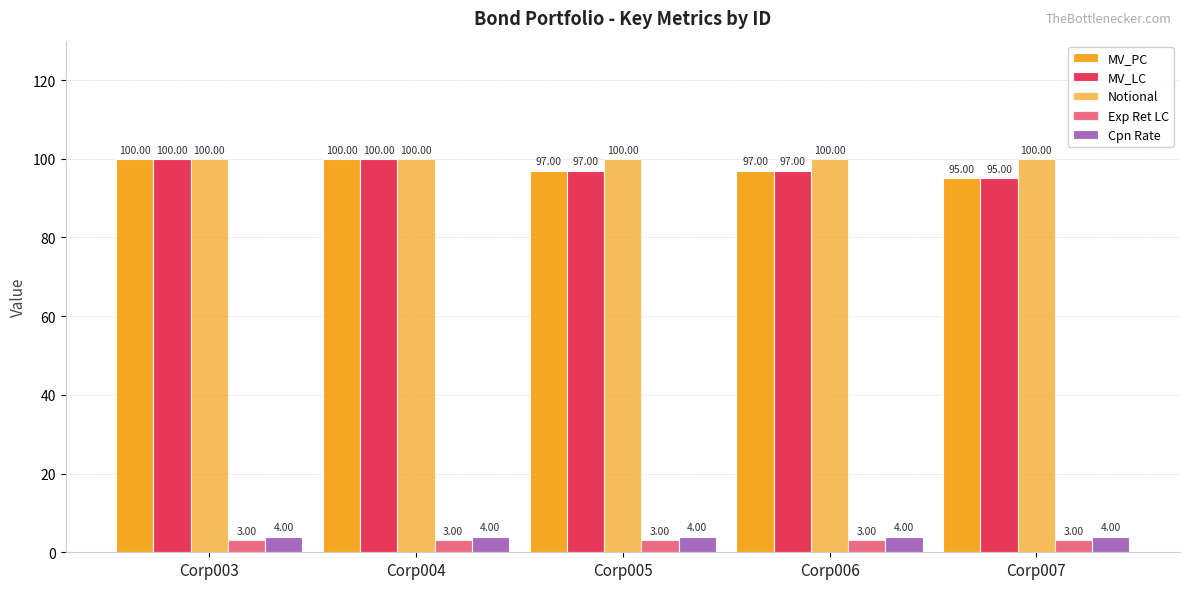

Reading left to right, list all the values displayed in this chart.

MV_PC: 100	100	97	97	95
MV_LC: 100	100	97	97	95
Notional: 100	100	100	100	100
Exp Ret LC: 3	3	3	3	3
Cpn Rate: 4	4	4	4	4